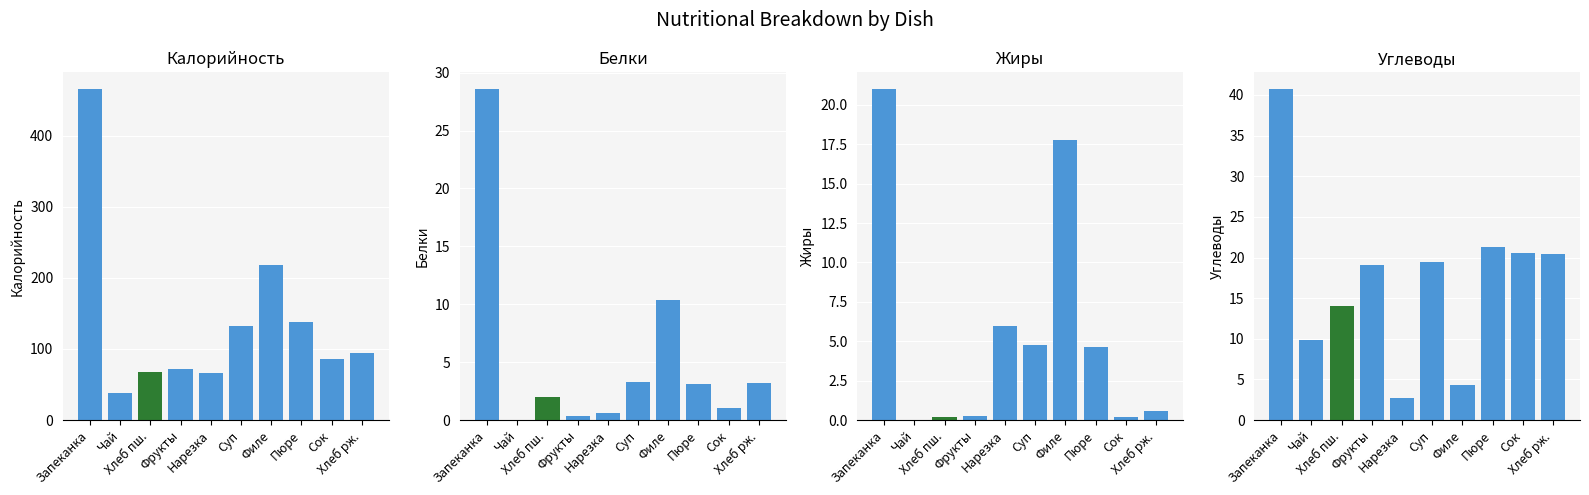

What is the spread (max minus min) of values at Филе?

214.3